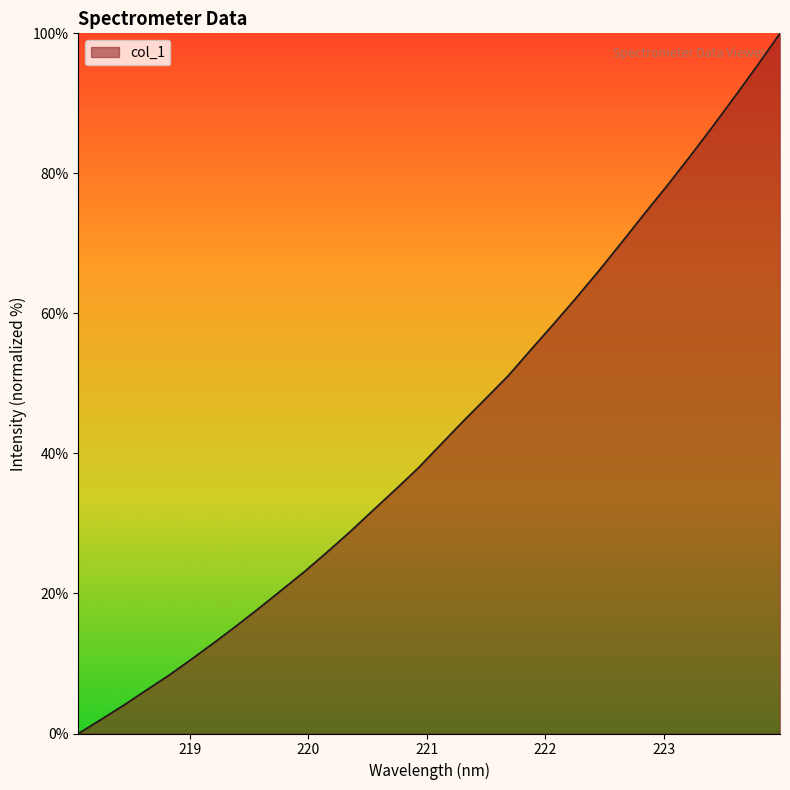

True or false: there are more than 2 points higher than both neighbors.

False